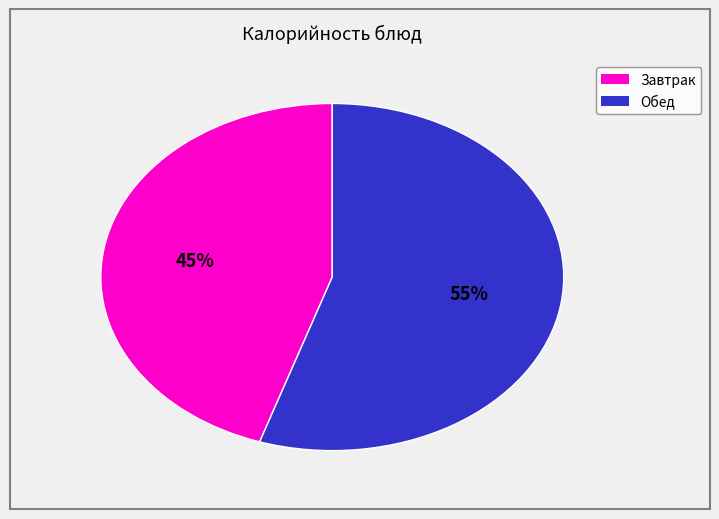

Is there a majority slice in this chart?

Yes